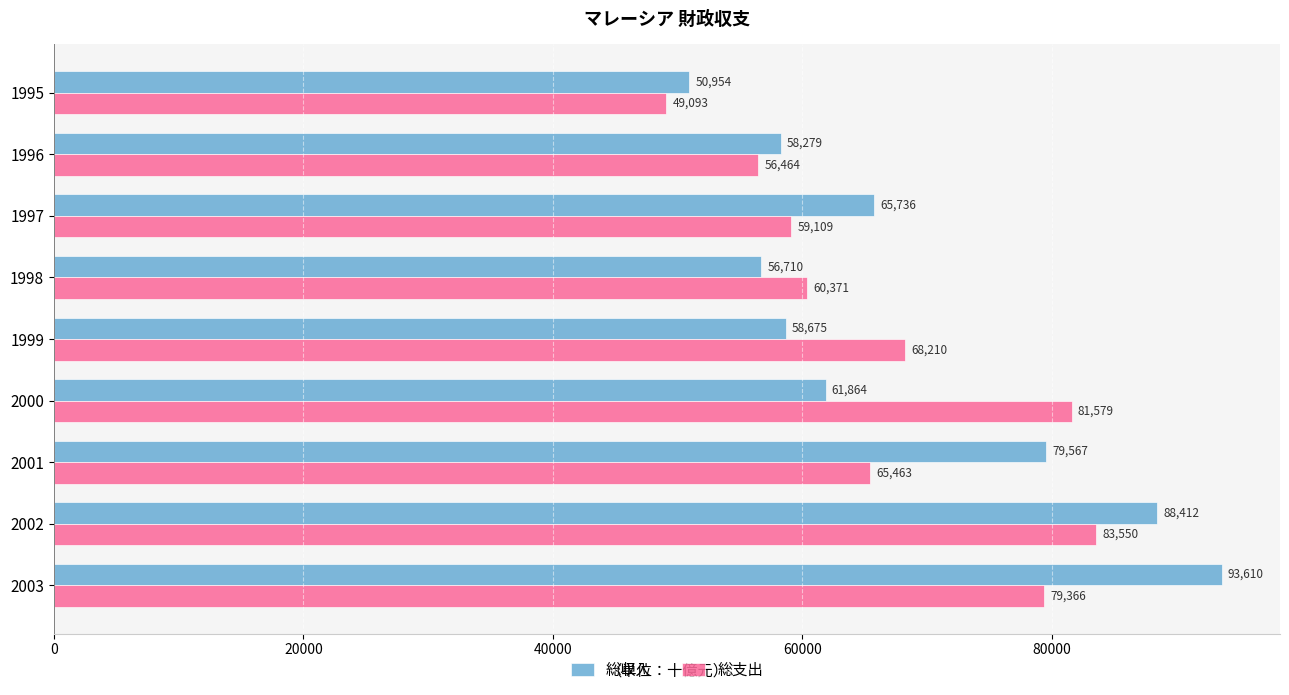

What is the difference between the second highest and minimum values in the 総支出 series?

32486.0